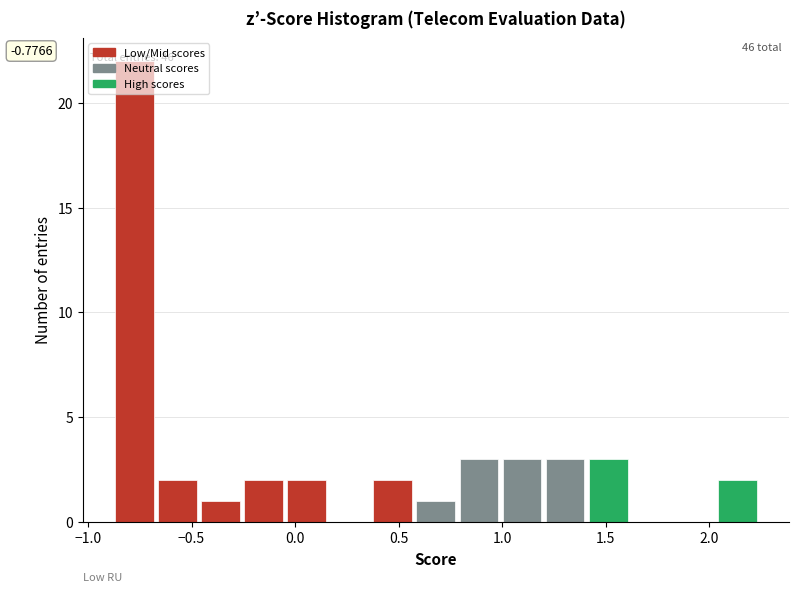

Which range on the x-axis has the tallest bar?

-0.90 to -0.65